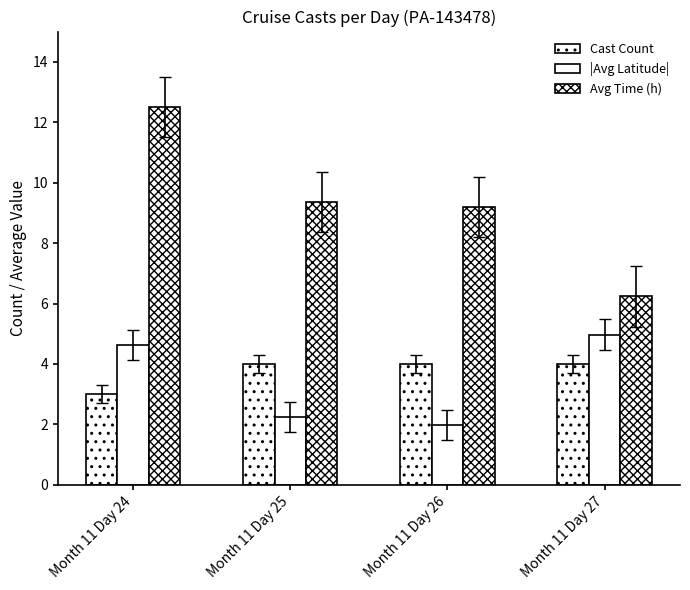

What is the average value of the |Avg Latitude| series?

3.5